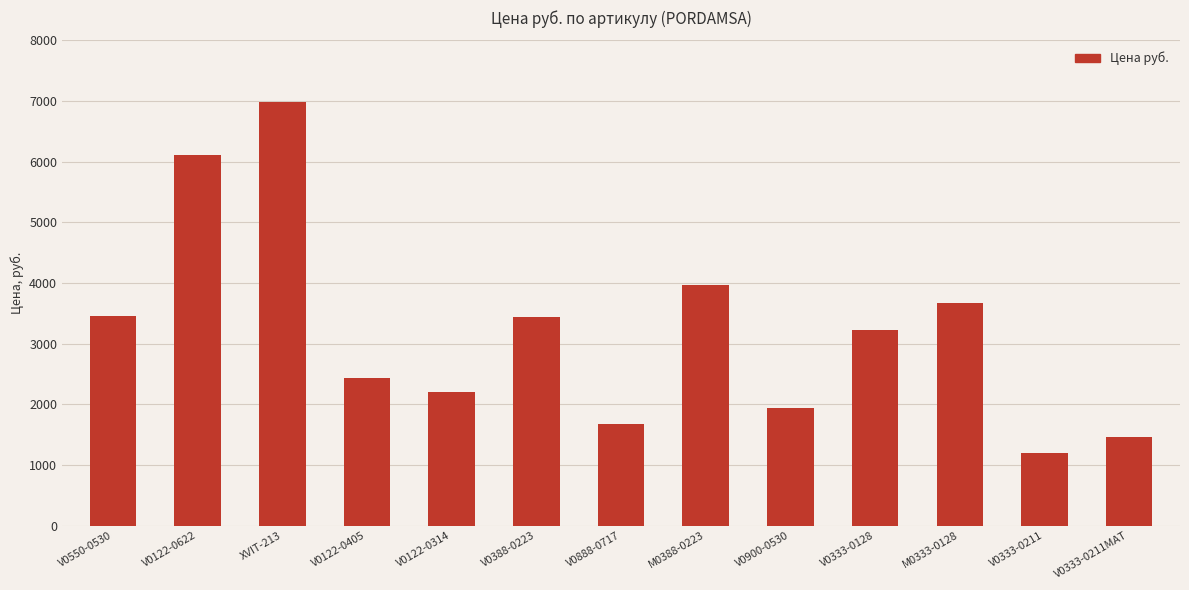

What is the sum of the values at M0333-0128 and V0900-0530?

5611